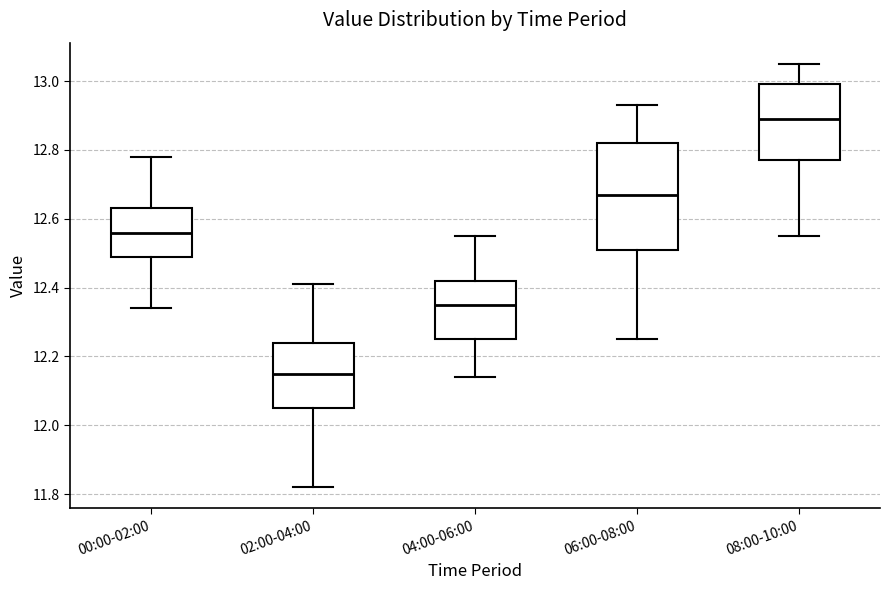

Reading left to right, transcribe this box plot: for each box, give where its median line is, the range the box spans, and where its two whiskers end, as read against the y-axis. The values are not printed on the chart, so give them approximately, as read against the axis.

00:00-02:00: median 12.56, box 12.50 to 12.64, whiskers 12.34 to 12.78
02:00-04:00: median 12.16, box 12.06 to 12.24, whiskers 11.82 to 12.42
04:00-06:00: median 12.36, box 12.26 to 12.42, whiskers 12.14 to 12.56
06:00-08:00: median 12.68, box 12.52 to 12.82, whiskers 12.26 to 12.94
08:00-10:00: median 12.90, box 12.78 to 13.00, whiskers 12.56 to 13.06